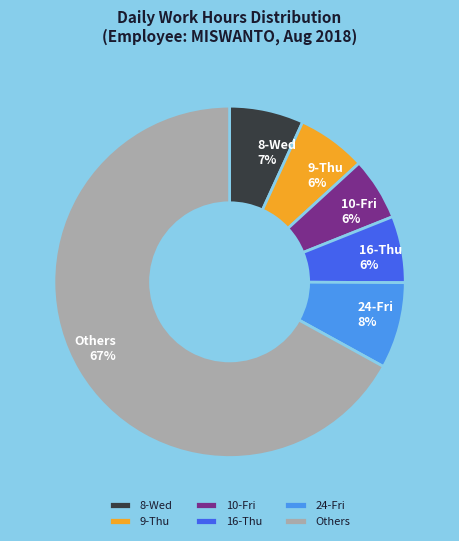

To the nearest percent, what portion does 24-Fri represent?

8%